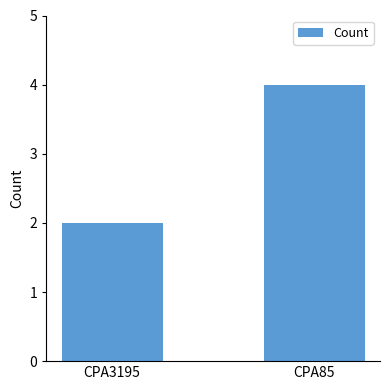

Which category has the lowest value across all series?

CPA3195